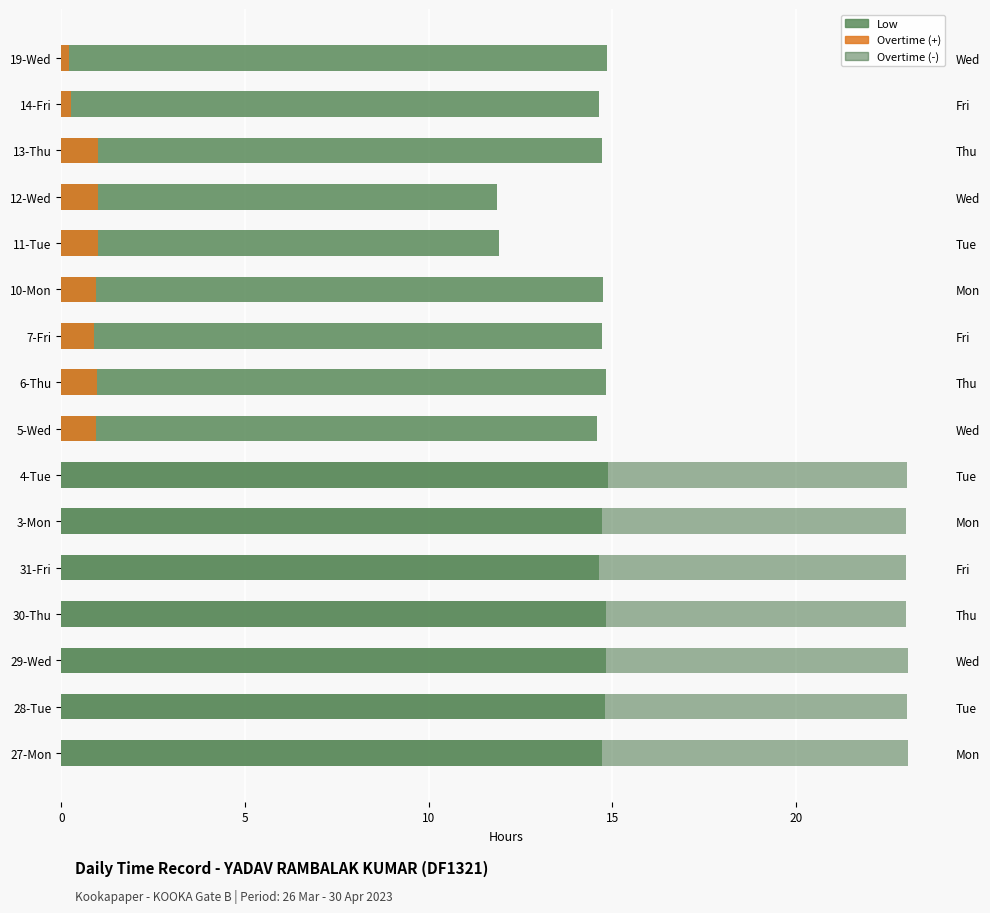

What is the spread (max minus min) of values at 13-Thu?

14.7